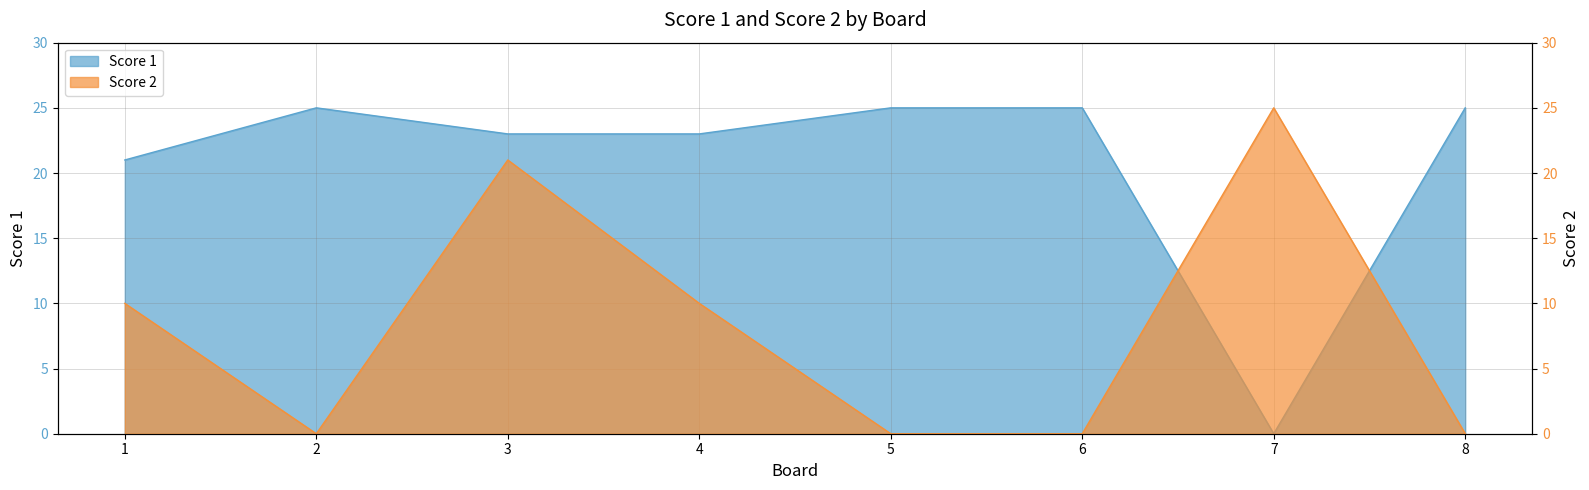

Which series ends up on top after the final intersection of Score 2 and Score 1?

Score 1